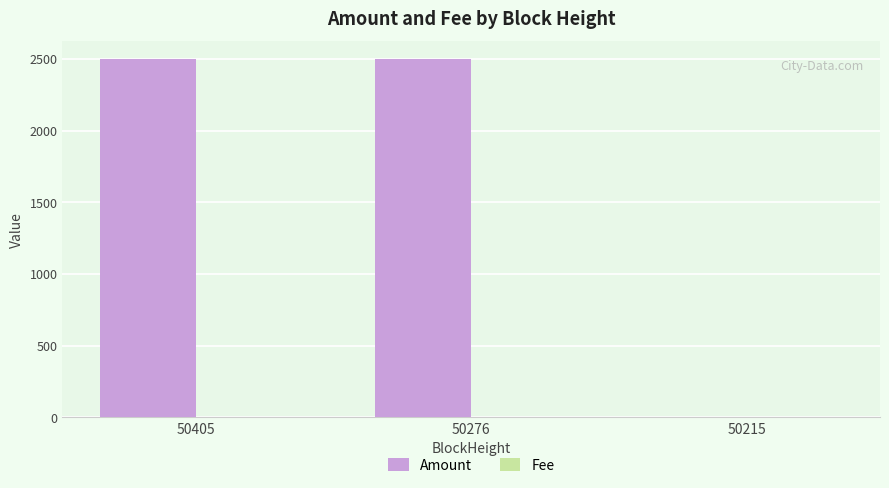

Which series changed the most between 50276 and 50215?

Amount